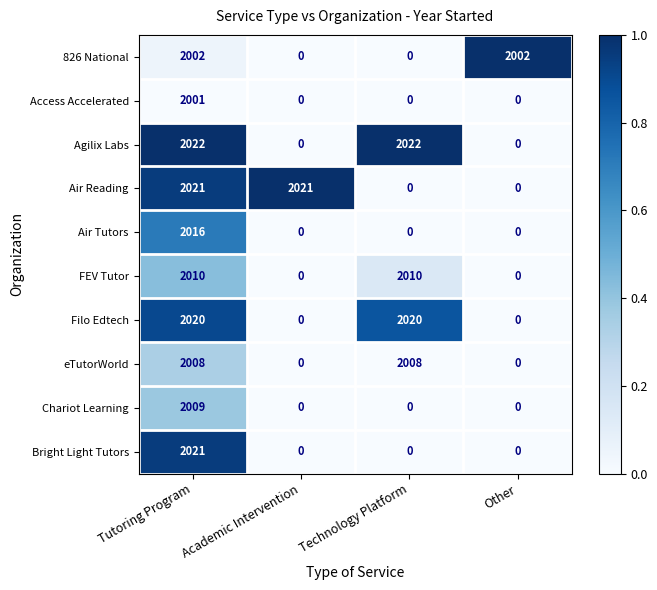

Is it true that 826 National equals 0 at Technology Platform?

True